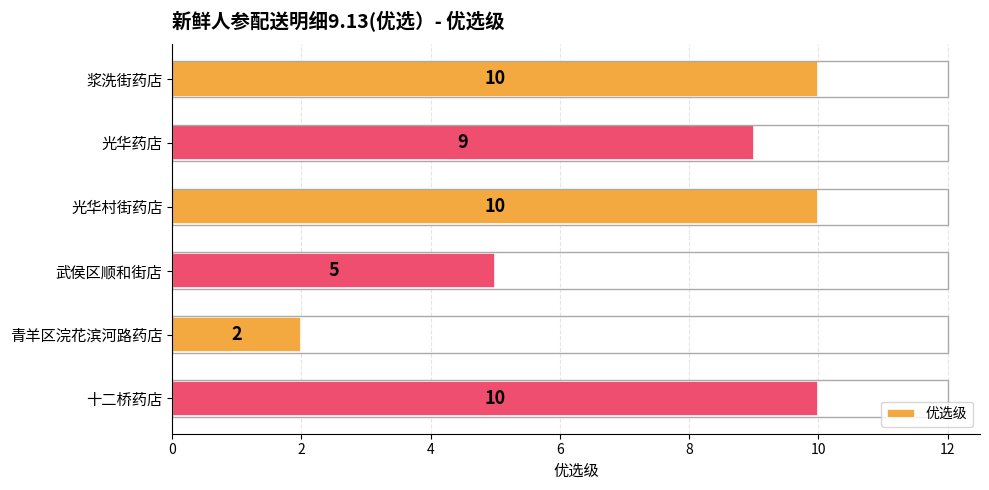

Which has a higher value, 青羊区浣花滨河路药店 or 光华药店?

光华药店